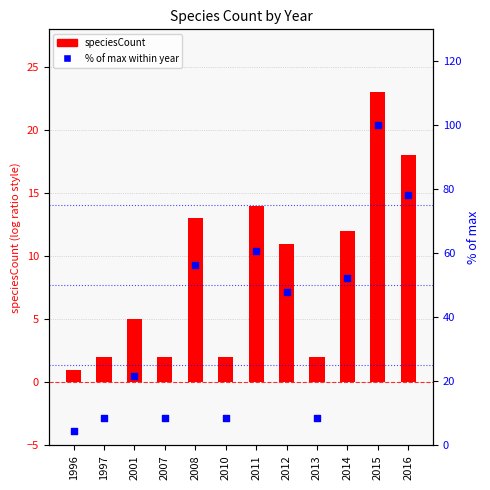

Which series has the widest spread of Y values?

% of max within year